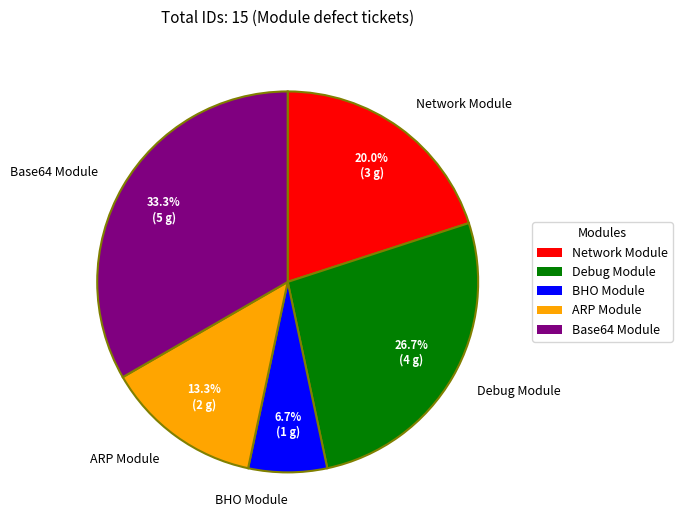

Rank the categories by value from lowest to highest.

BHO Module, ARP Module, Network Module, Debug Module, Base64 Module